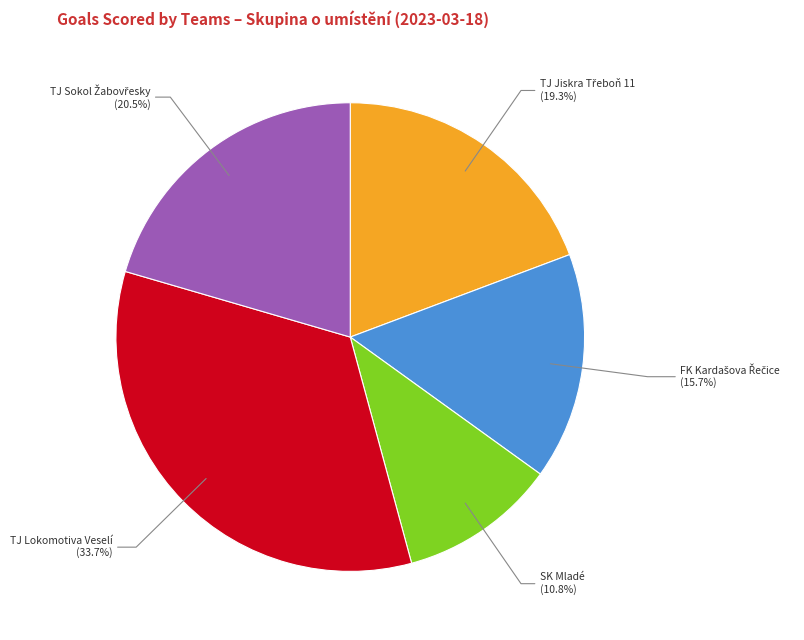

Is there any slice that represents more than half of the pie?

No